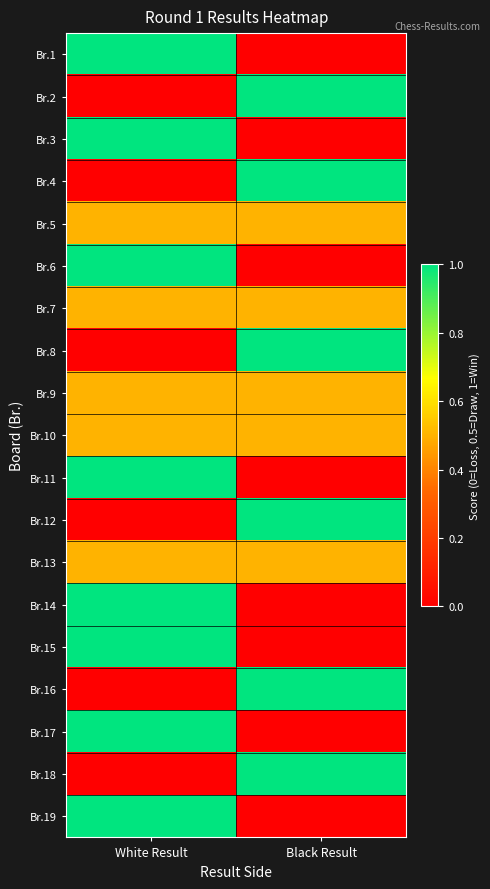

How many series are shown in this chart?

19